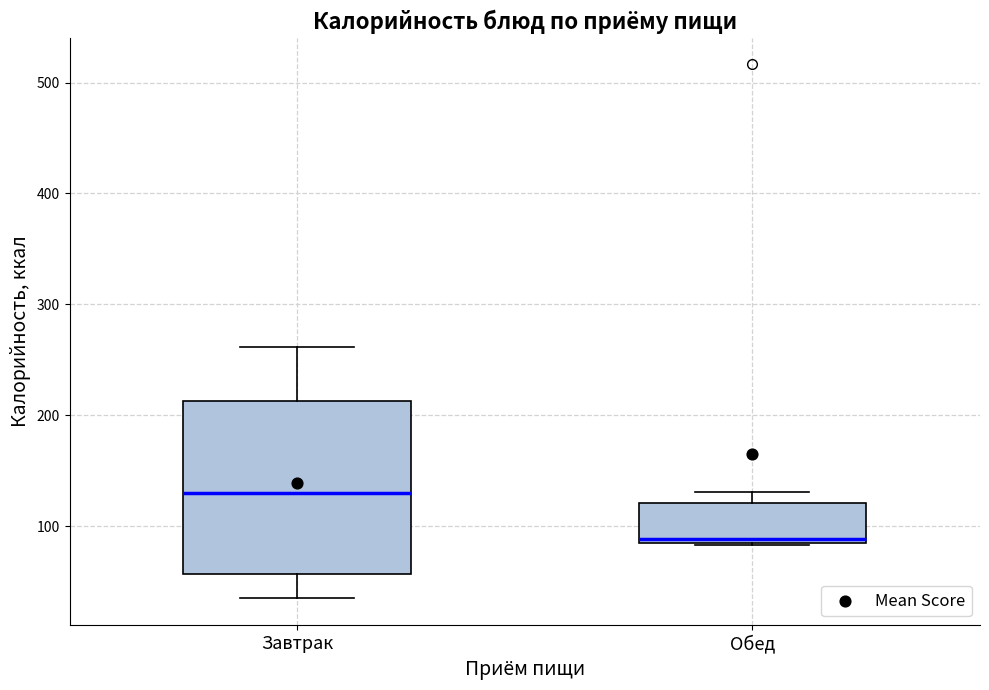

Which box is the tallest, from its lower edge to its upper edge?

Завтрак